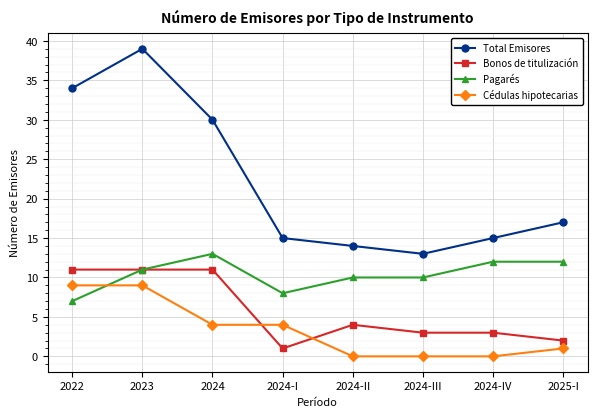

How many interior local valleys does the Total Emisores series have?

1